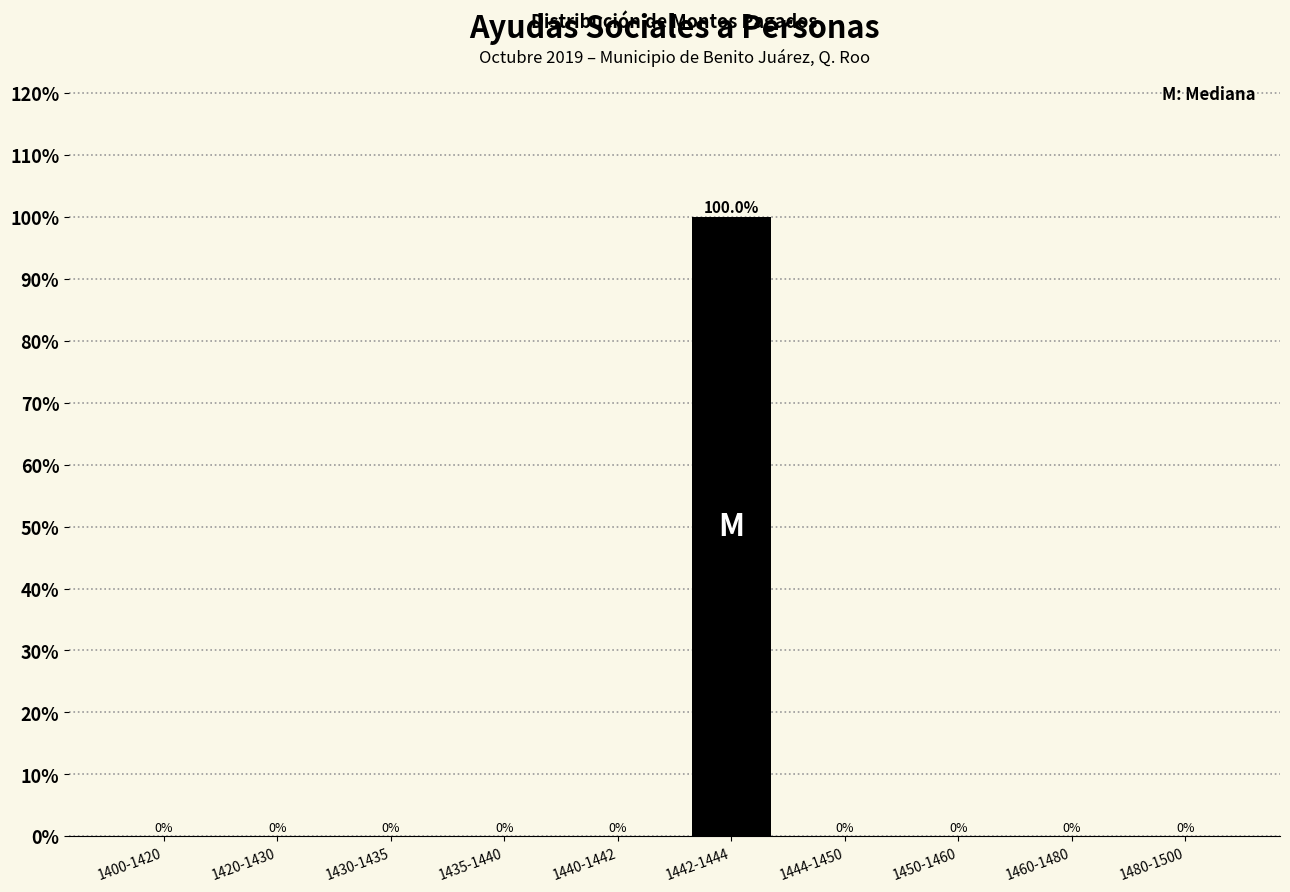

Reading left to right, extract all data points from this chart.

1400-1420=0	1420-1430=0	1430-1435=0	1435-1440=0	1440-1442=0	1442-1444=100	1444-1450=0	1450-1460=0	1460-1480=0	1480-1500=0